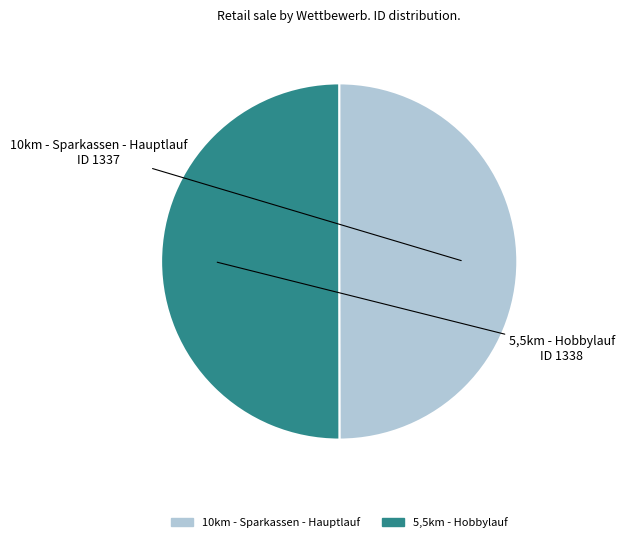

Is the sum of 10km - Sparkassen - Hauptlauf and 5,5km - Hobbylauf greater than half?

Yes